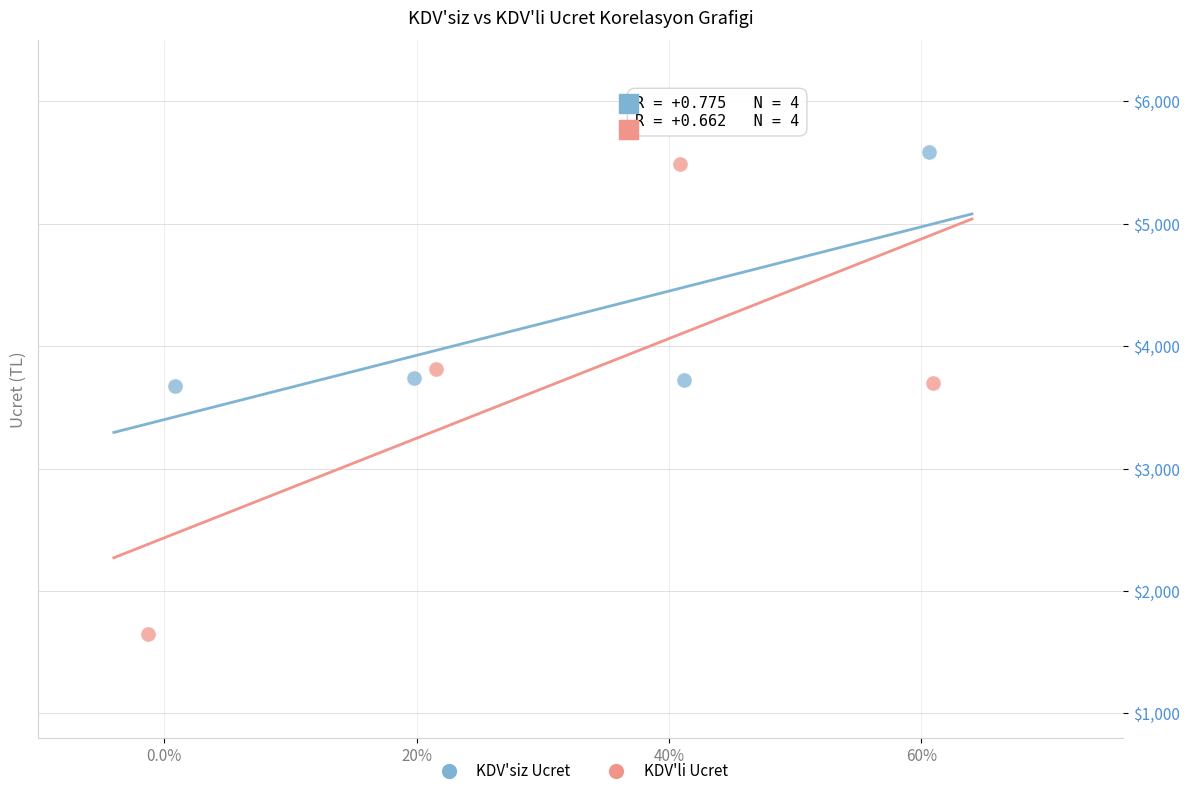

Which series reaches the minimum Y coordinate?

KDV'li Ucret